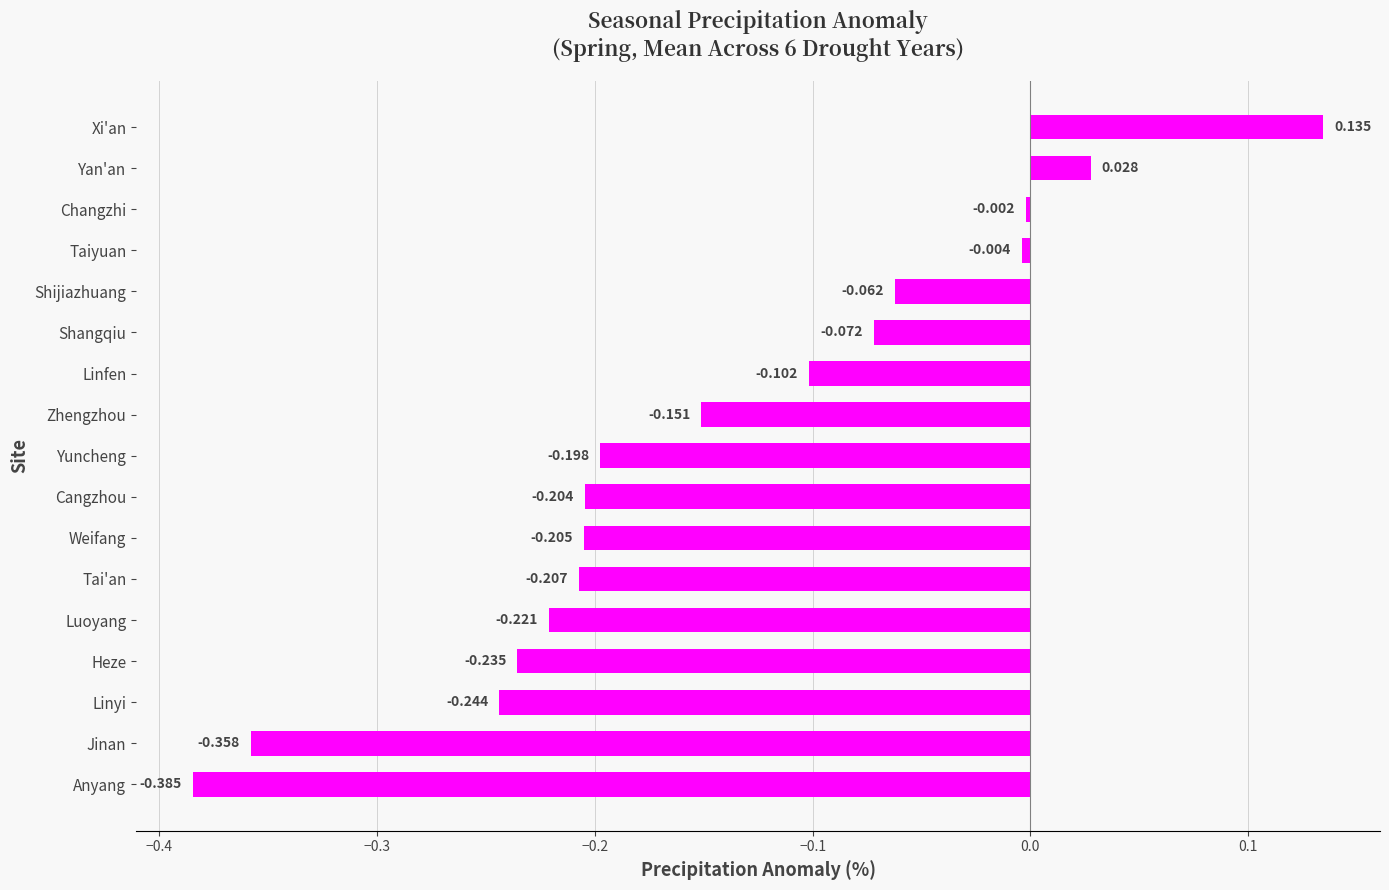

Rank the categories by value from highest to lowest.

Xi'an, Yan'an, Changzhi, Taiyuan, Shijiazhuang, Shangqiu, Linfen, Zhengzhou, Yuncheng, Cangzhou, Weifang, Tai'an, Luoyang, Heze, Linyi, Jinan, Anyang